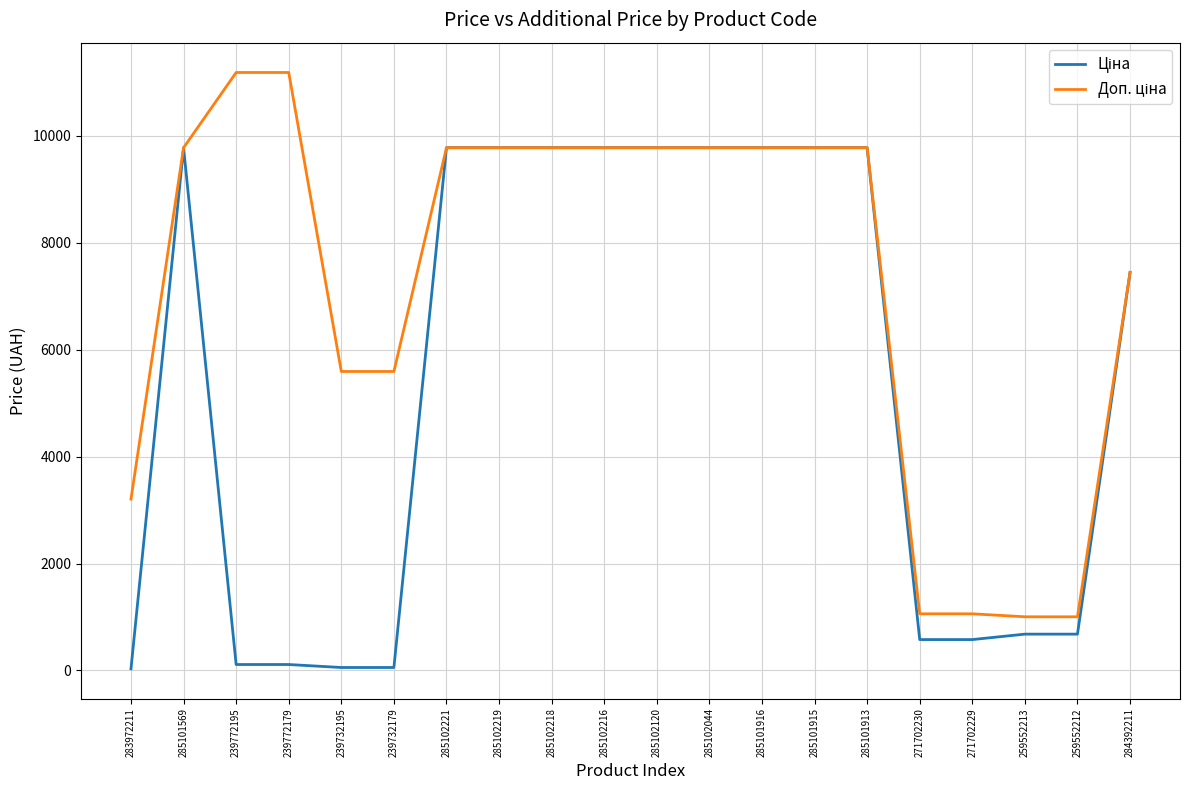

What is the maximum value shown in the chart?

11182.0